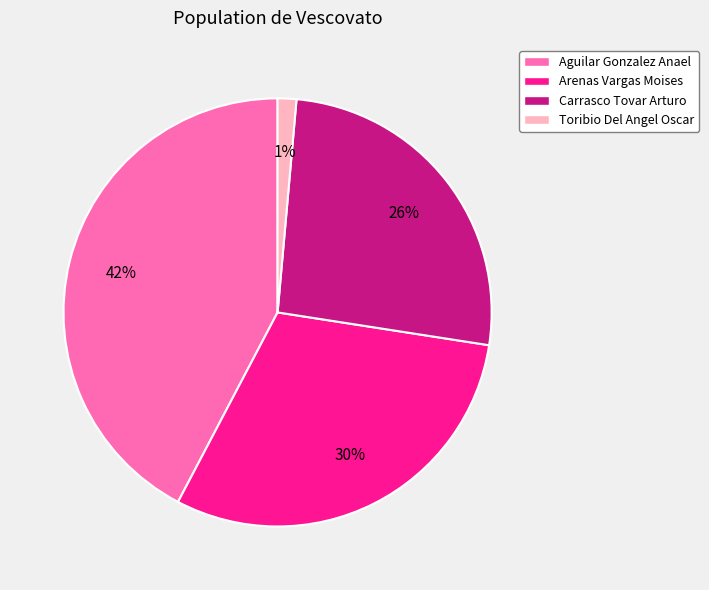

What is the ratio of the value at Aguilar Gonzalez Anael to the value at Arenas Vargas Moises?

1.4